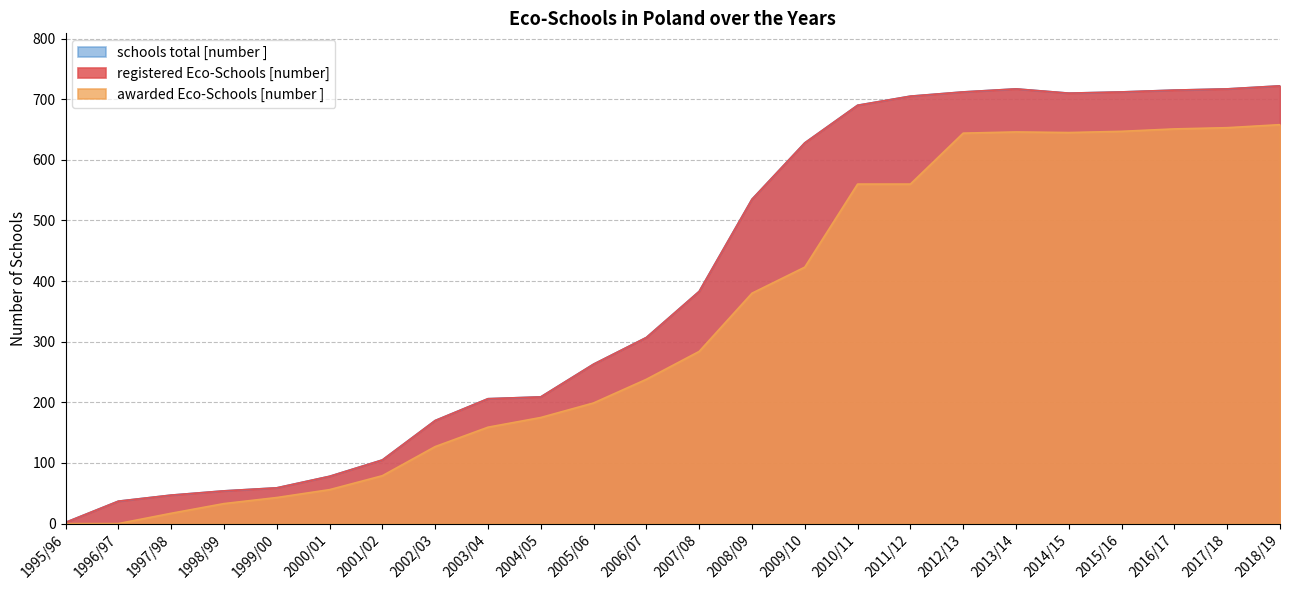

What is the label of the 10th point from the left?

2004/05